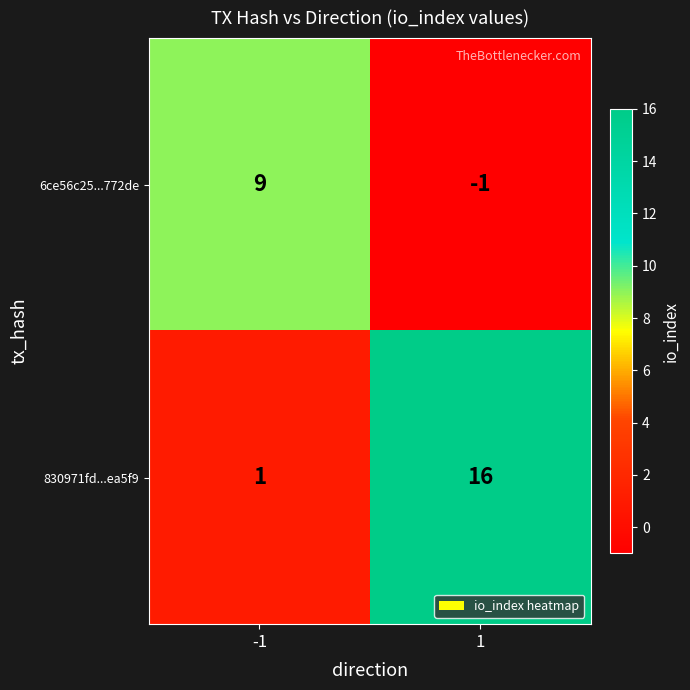

What is the maximum value shown in the chart?

16